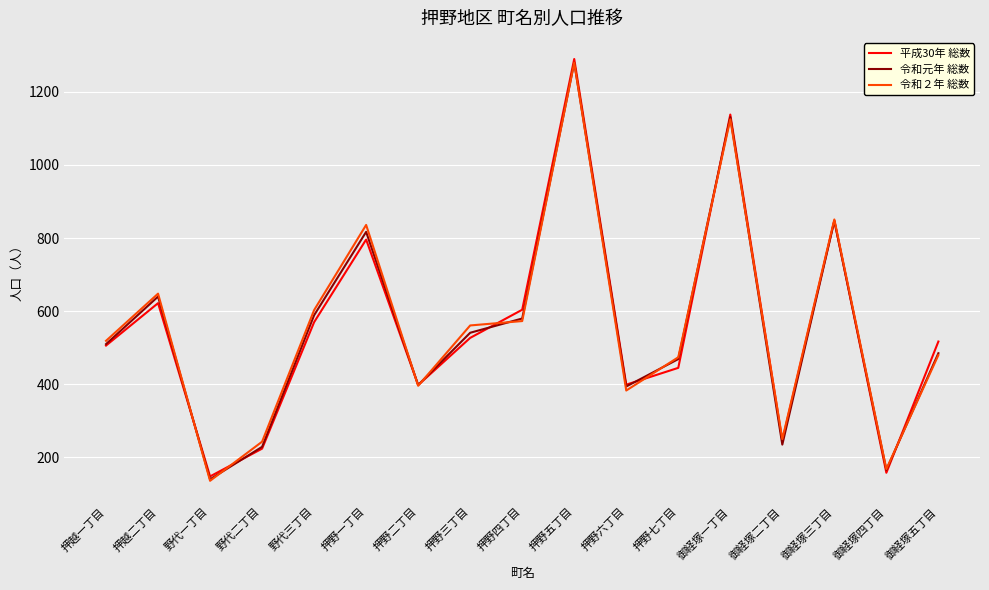

Is this an area chart (filled region under the line)?

No